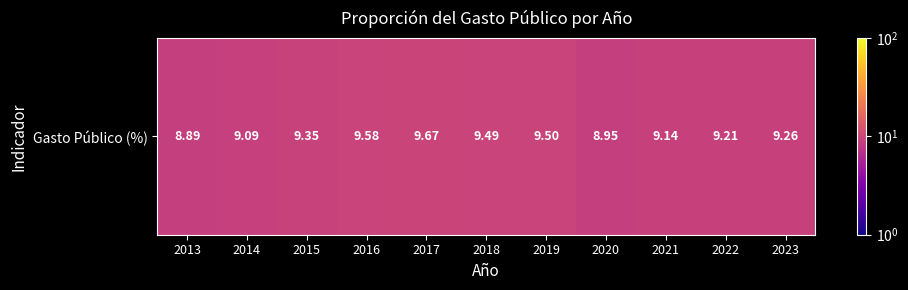

The chart shows a value of 9.1 at 2014. True or false?

True